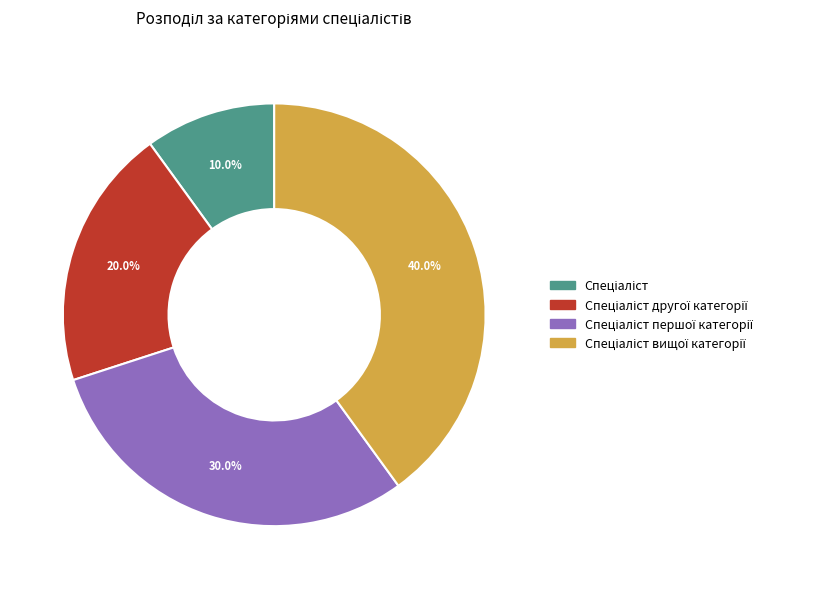

Is there a majority slice in this chart?

No